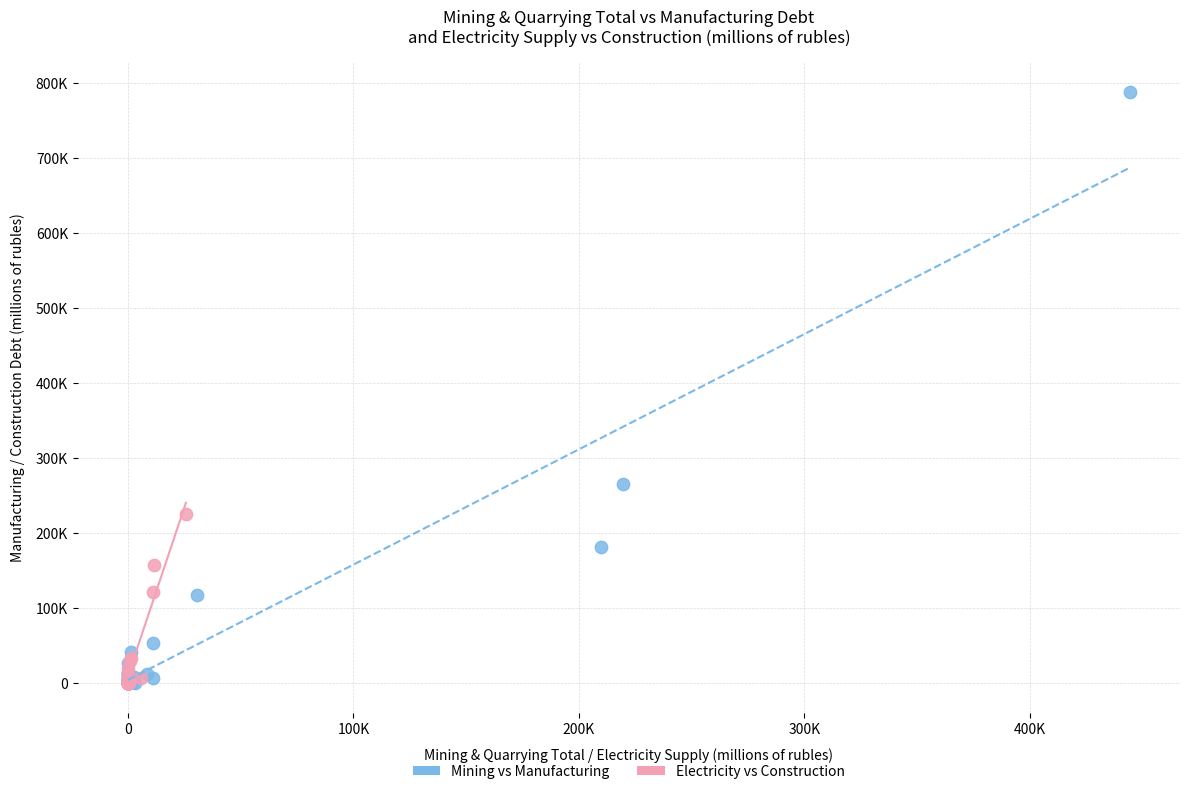

Which series has the widest spread of Y values?

Mining vs Manufacturing